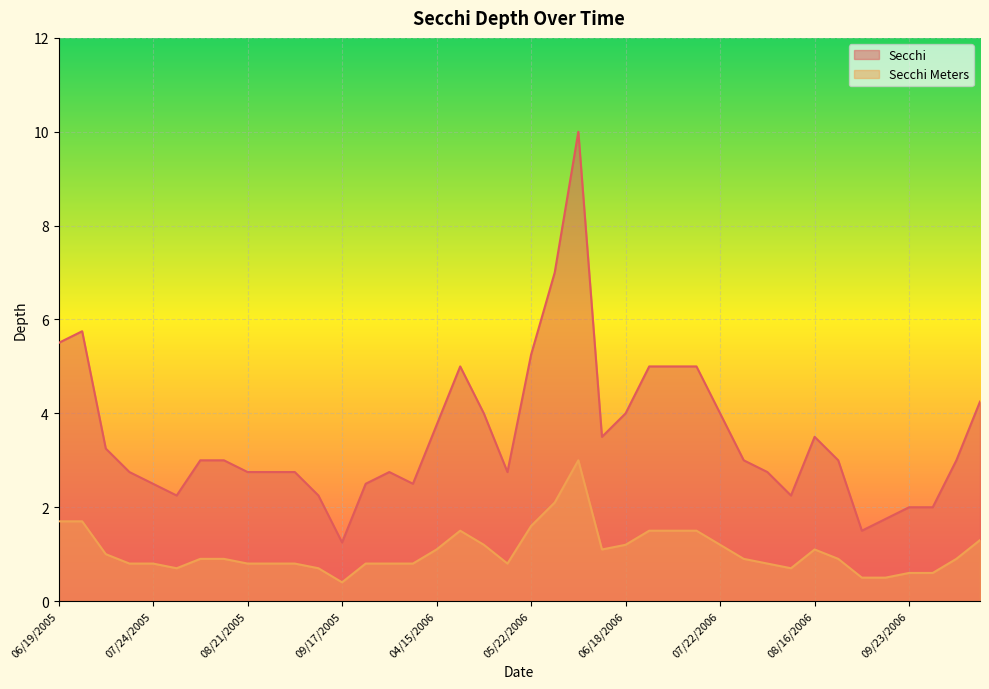

How many lines are shown in the chart?

2